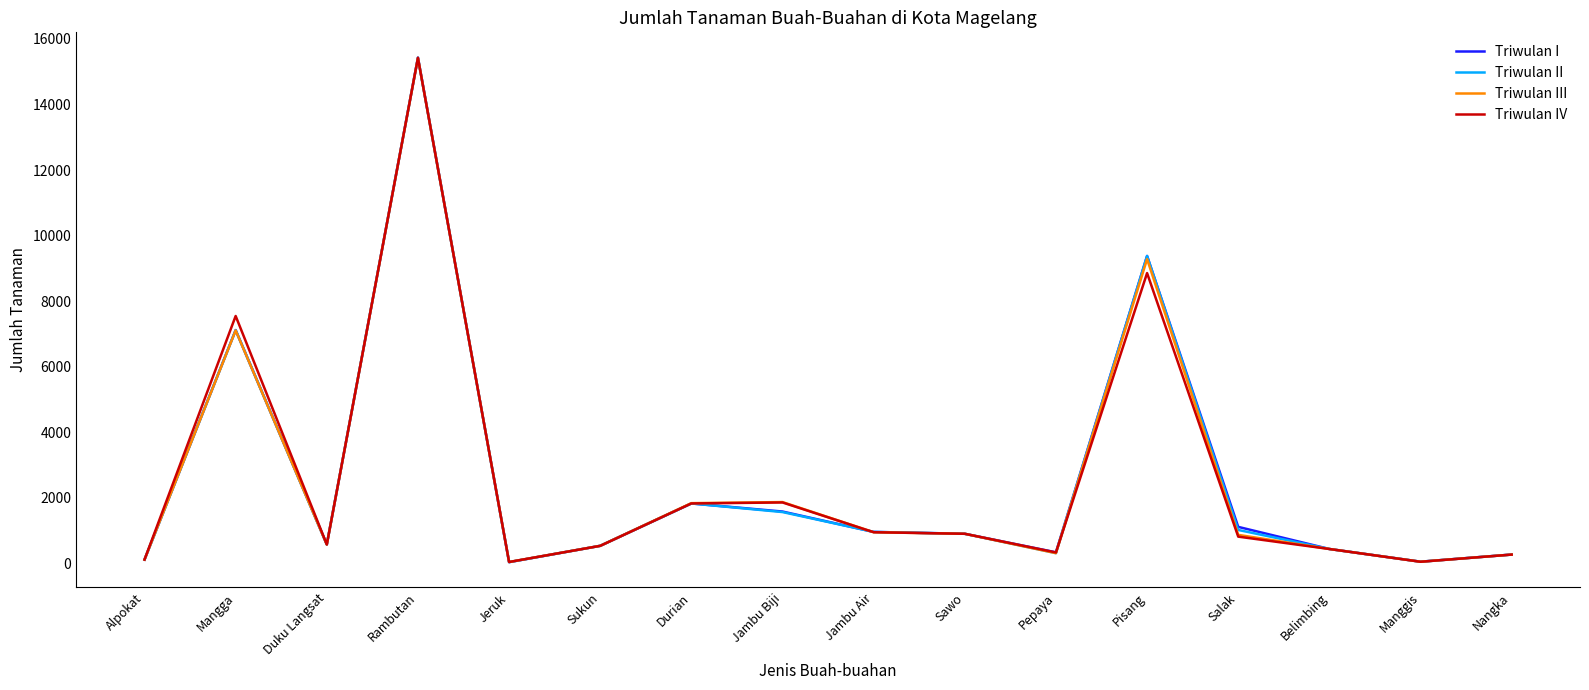

Is the value of Triwulan II at Salak greater than the value of Triwulan IV at Pisang?

No